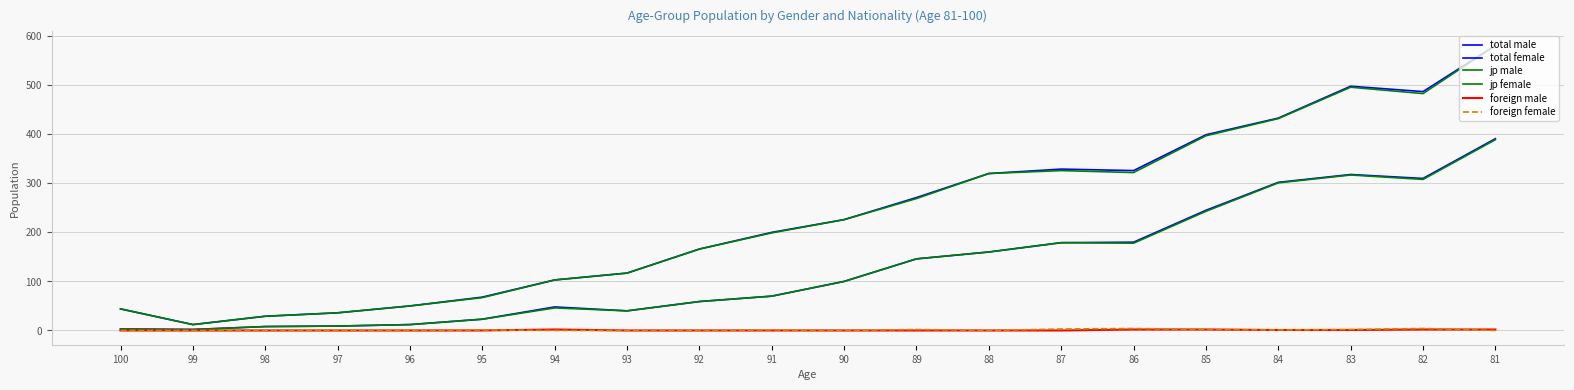

Which series has the largest total across all categories?

total female